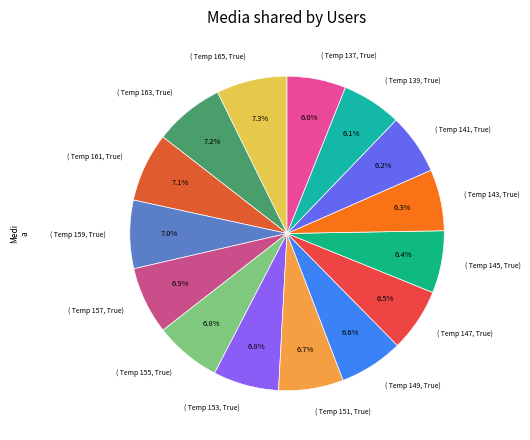

Between ( Temp 143, True) and ( Temp 163, True), which is larger?

( Temp 163, True)